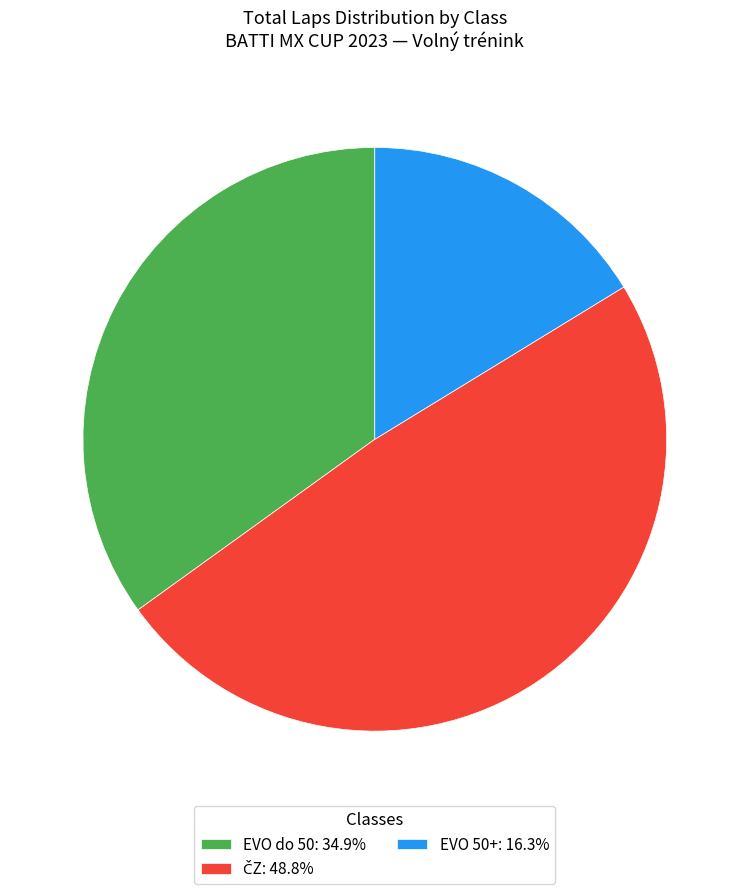

Approximately how many times larger is the value at EVO do 50: 34.9% compared to EVO 50+: 16.3%?

2.1